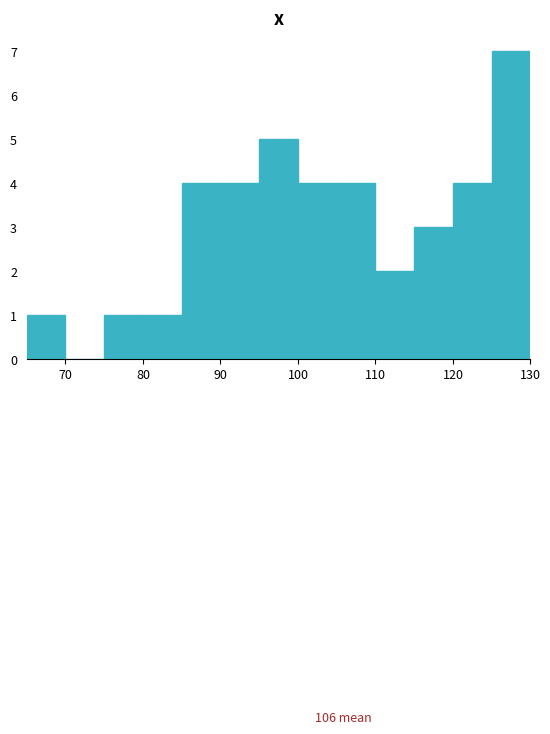

Which range on the x-axis has the tallest bar?

125 to 130